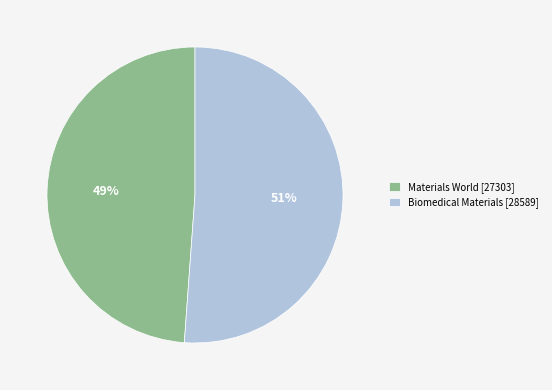

Which category has the smallest portion of the pie?

Materials World